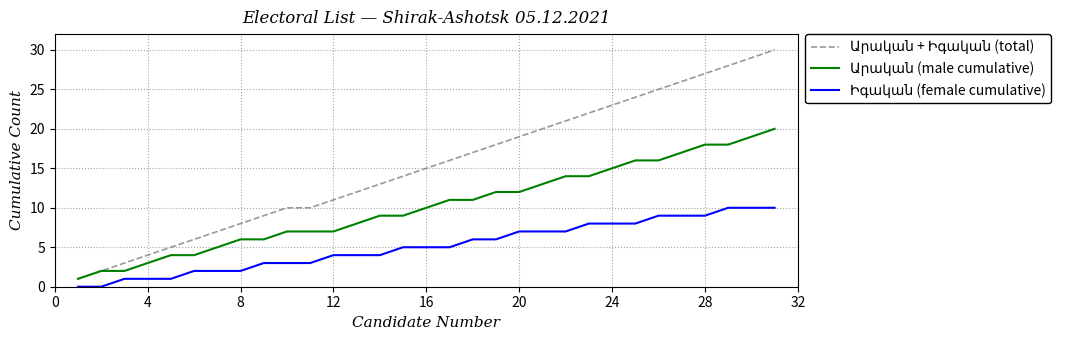

List the series in order of their peak value, highest first.

Արական + Իգական (total), Արական (male cumulative), Իգական (female cumulative)